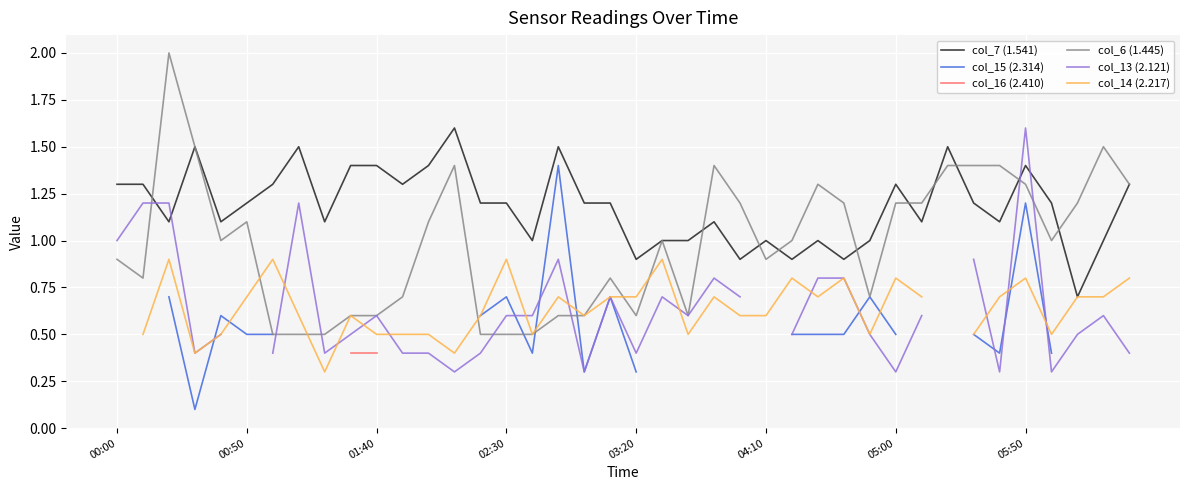

How many lines are shown in the chart?

6